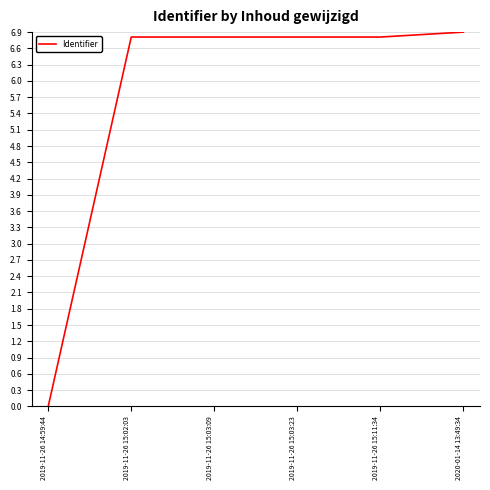

Reading left to right, what are all the values shown in this chart?

2019-11-26 14:59:44=0.0	2019-11-26 15:02:03=6.8	2019-11-26 15:03:09=6.8	2019-11-26 15:03:23=6.8	2019-11-26 15:11:34=6.8	2020-01-14 13:49:34=6.9